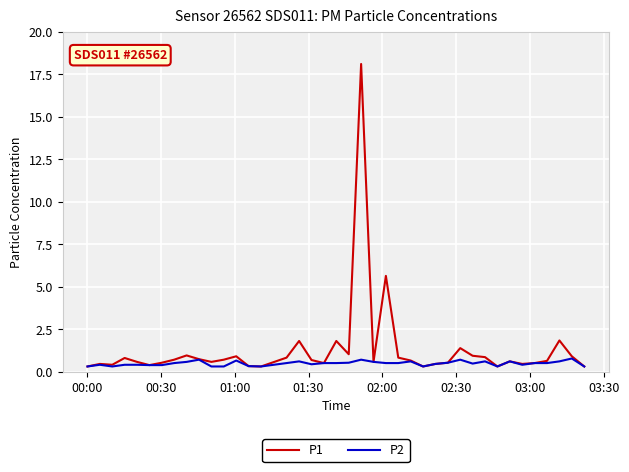

Which series has the widest spread of values?

P1